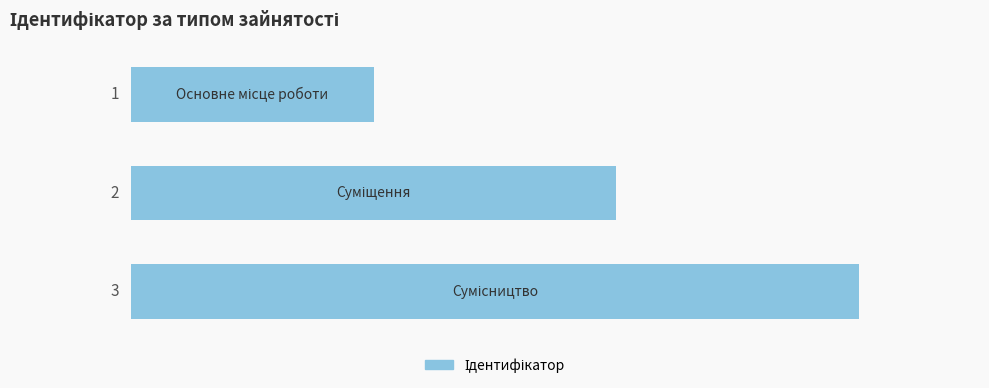

What is the sum of all values?

6